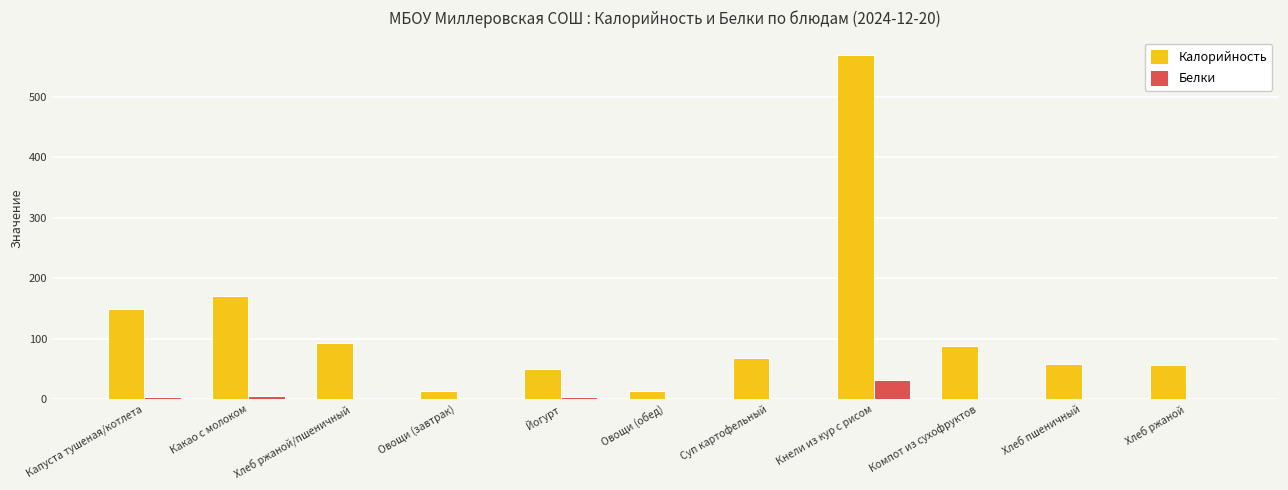

Is the value of Калорийность at Кнели из кур с рисом greater than the value of Белки at Хлеб ржаной/пшеничный?

Yes